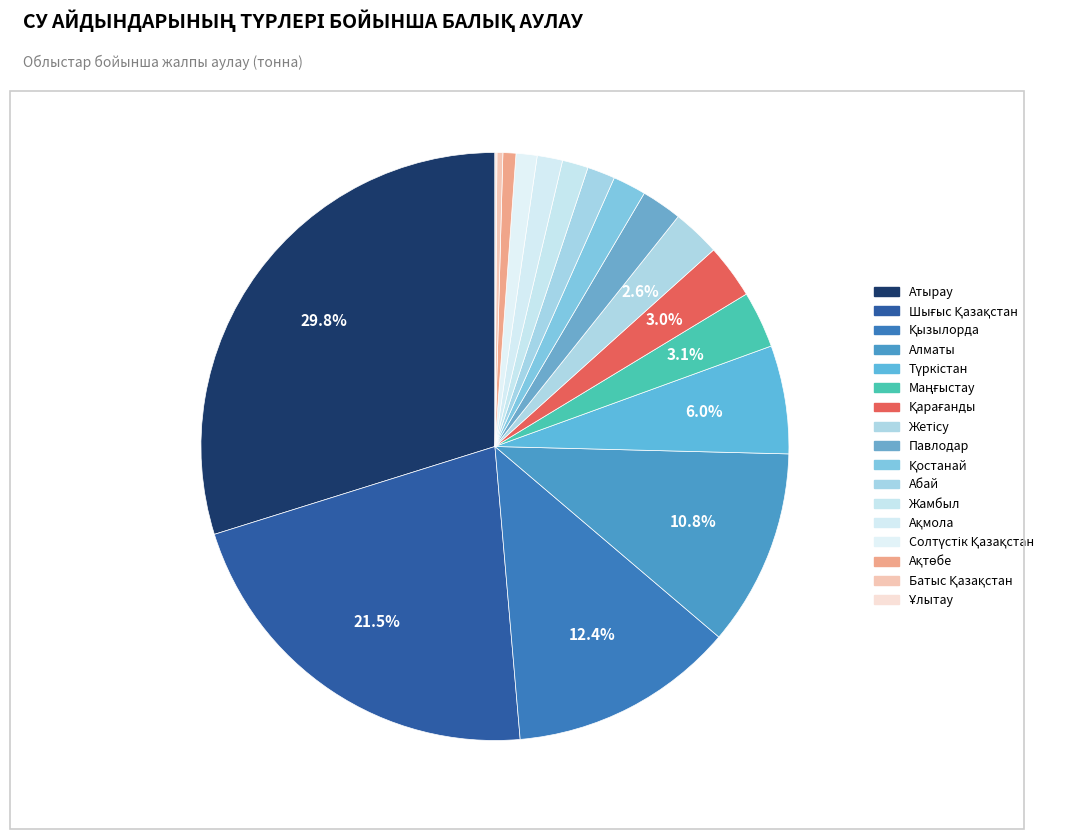

To the nearest percent, what is the difference between the Ақтөбе and Маңғыстау slice percentages?

2%